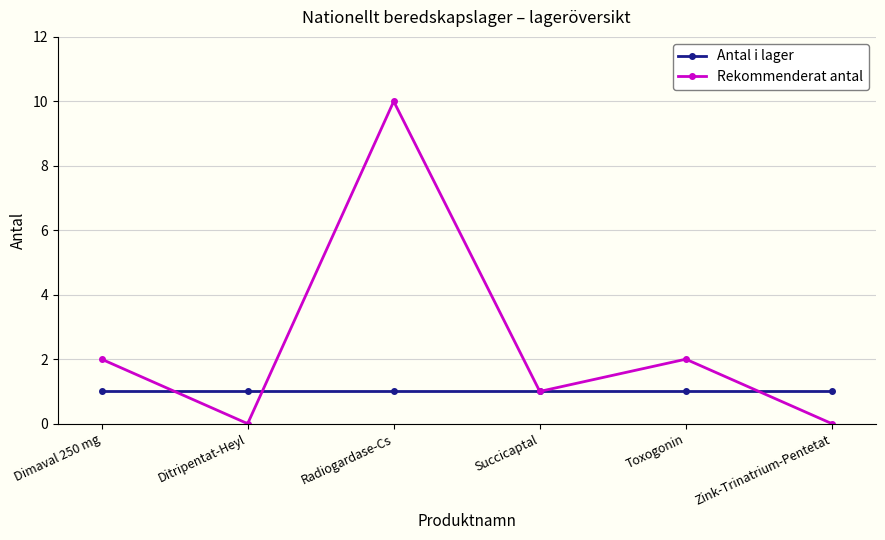

Is the value of Antal i lager at Dimaval 250 mg greater than the value of Rekommenderat antal at Toxogonin?

No